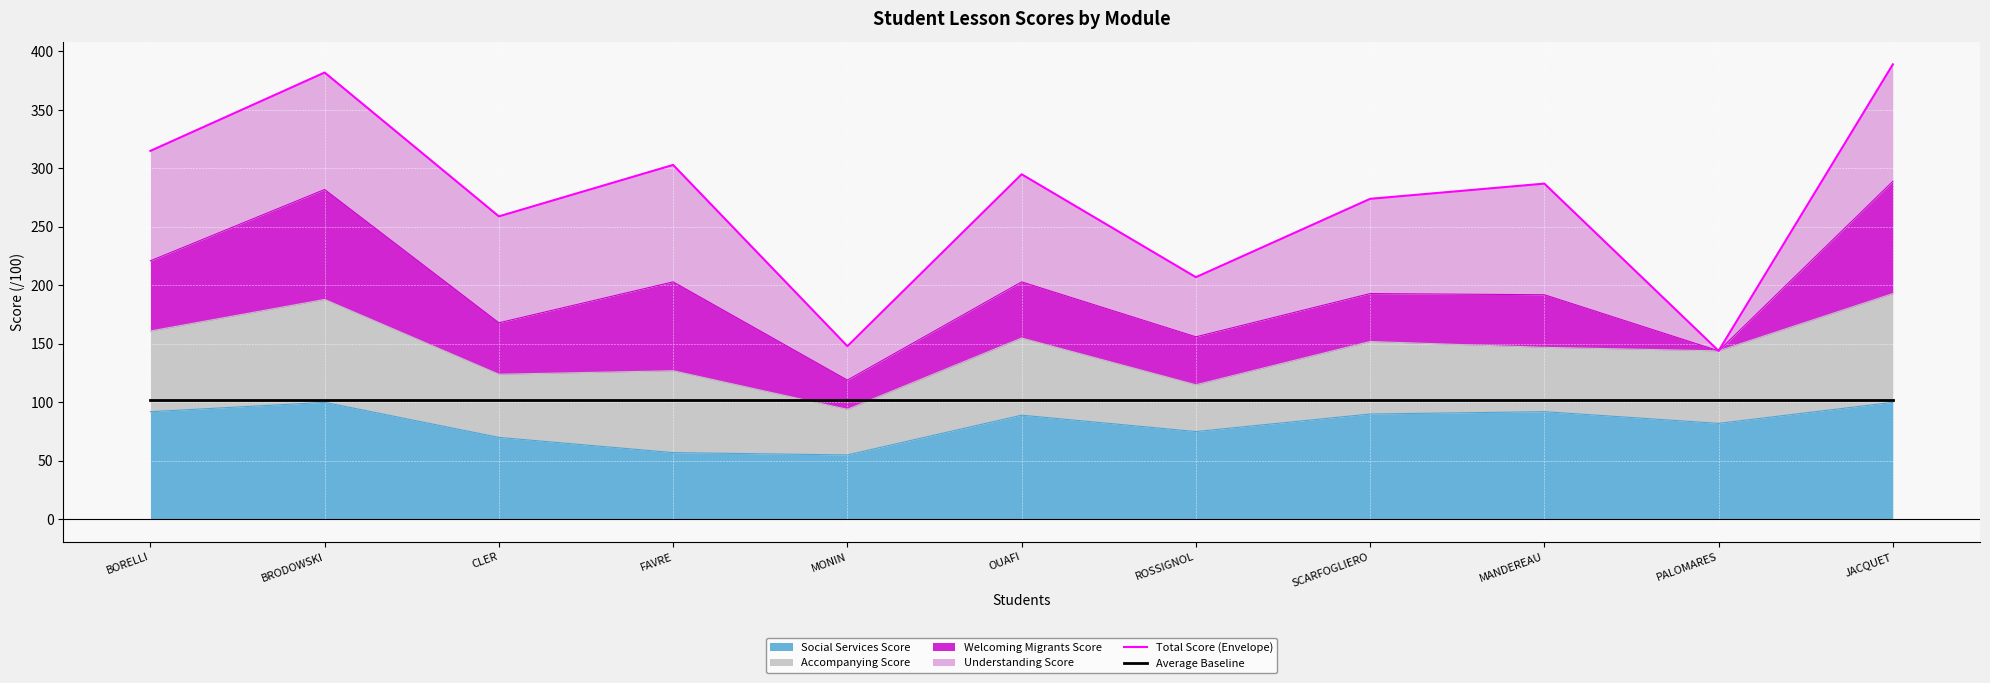

What is the label of the 6th point from the right?

OUAFI